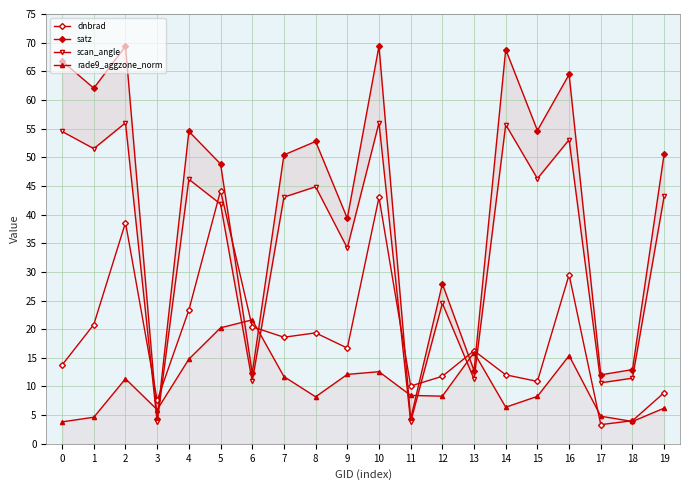

Is this an area chart (filled region under the line)?

No